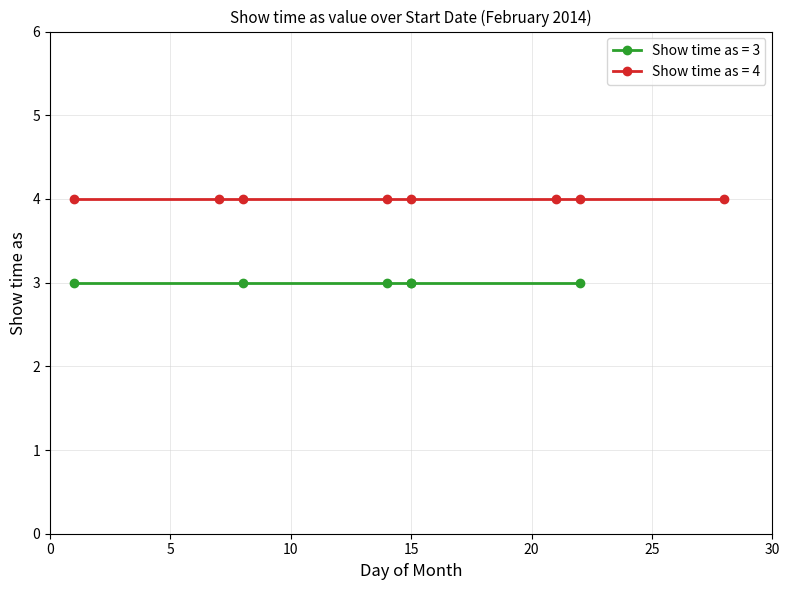

At which category is the sum across all series the highest?

1/2/2014